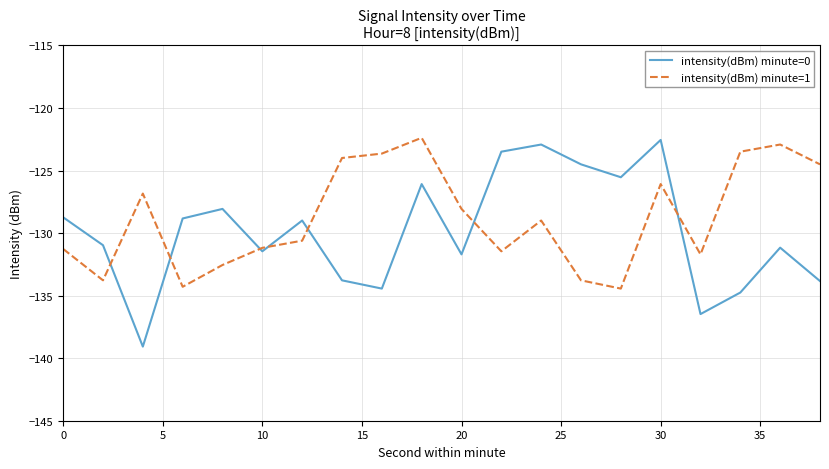

What is the minimum value shown in the chart?

-139.1